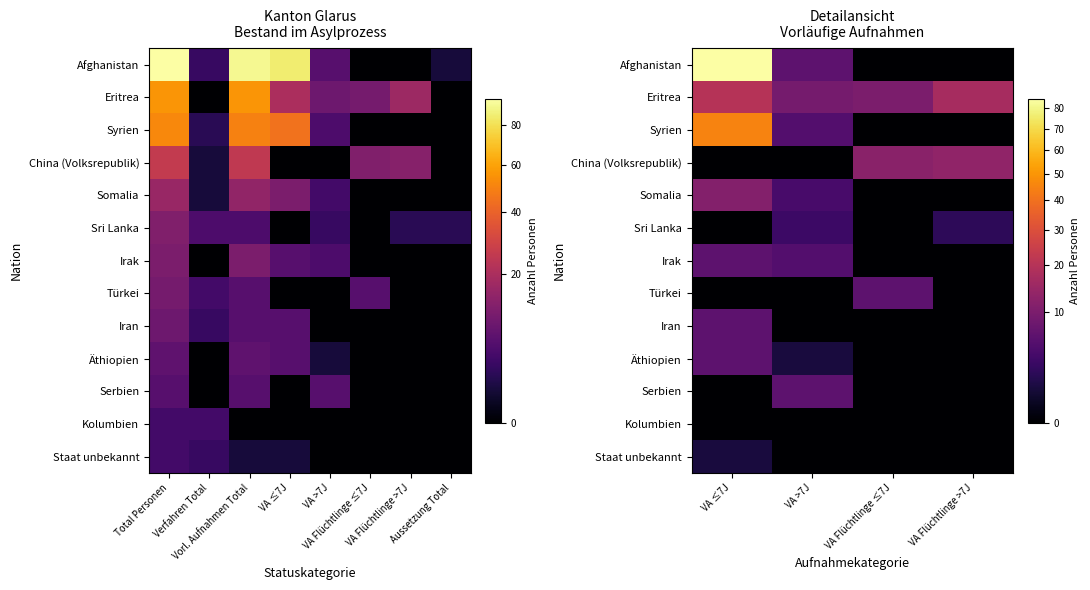

What is the approximate value of Irak at VA >7J?

5